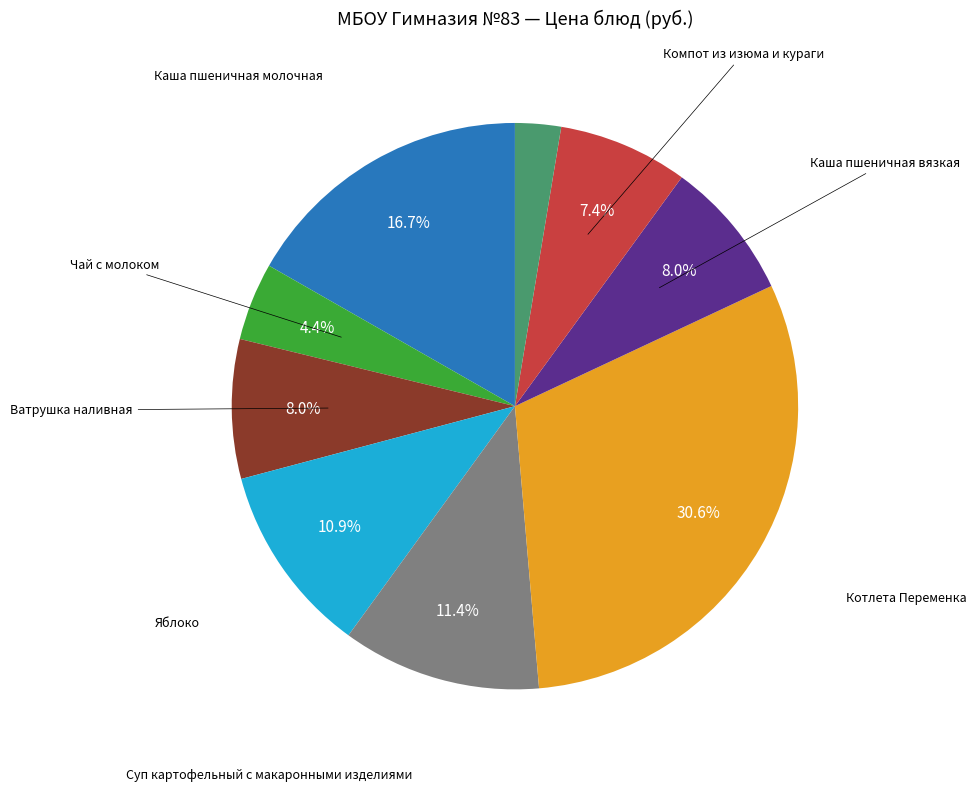

Is there any slice that represents more than half of the pie?

No